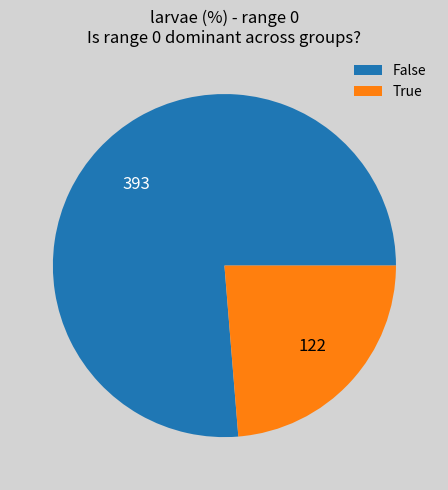

Is True the majority of the pie?

No